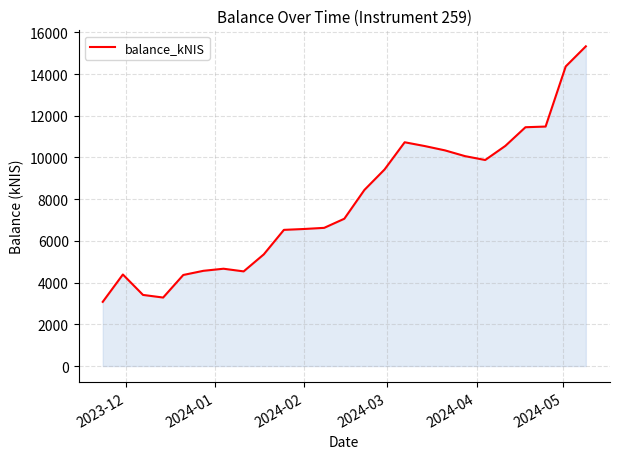

What is the smallest value displayed?

3078.7